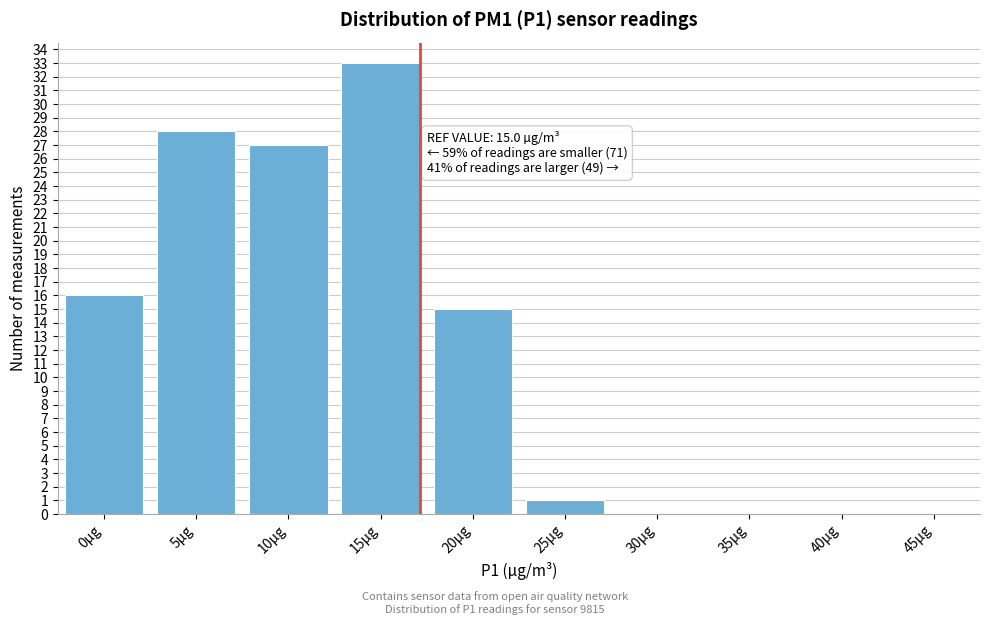

Reading left to right, transcribe all the data shown in this chart.

0µg=16	5µg=28	10µg=27	15µg=33	20µg=15	25µg=1	30µg=0	35µg=0	40µg=0	45µg=0